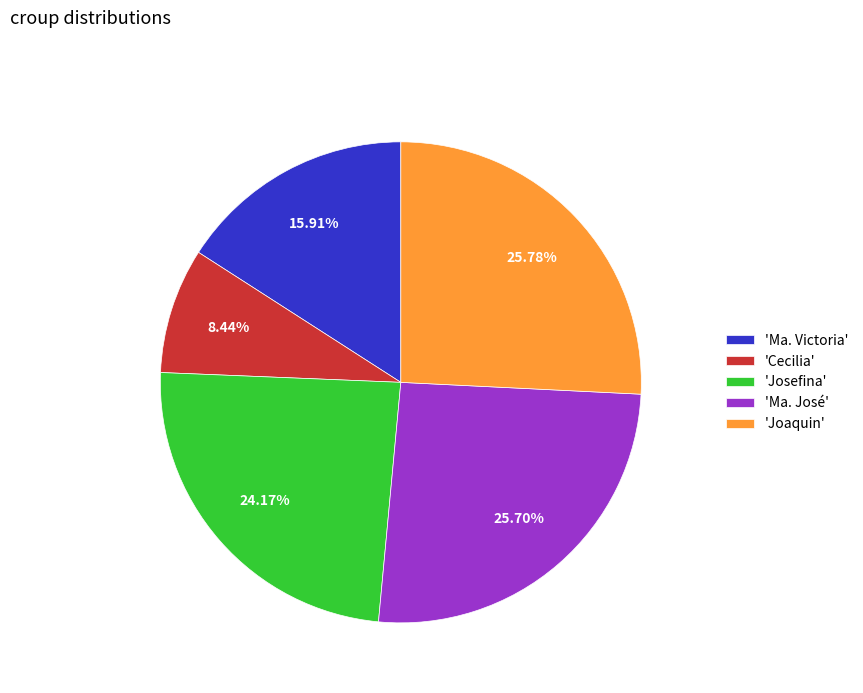

Count the number of slices in the pie.

5